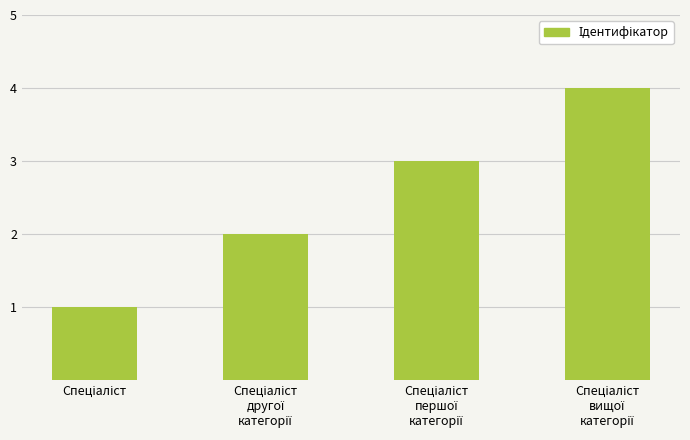

What is the sum of all values?

10